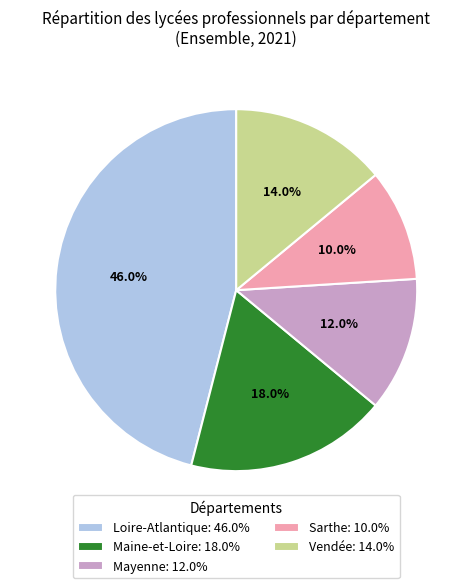

What percentage do Maine-et-Loire and Vendée together represent?

32.0%